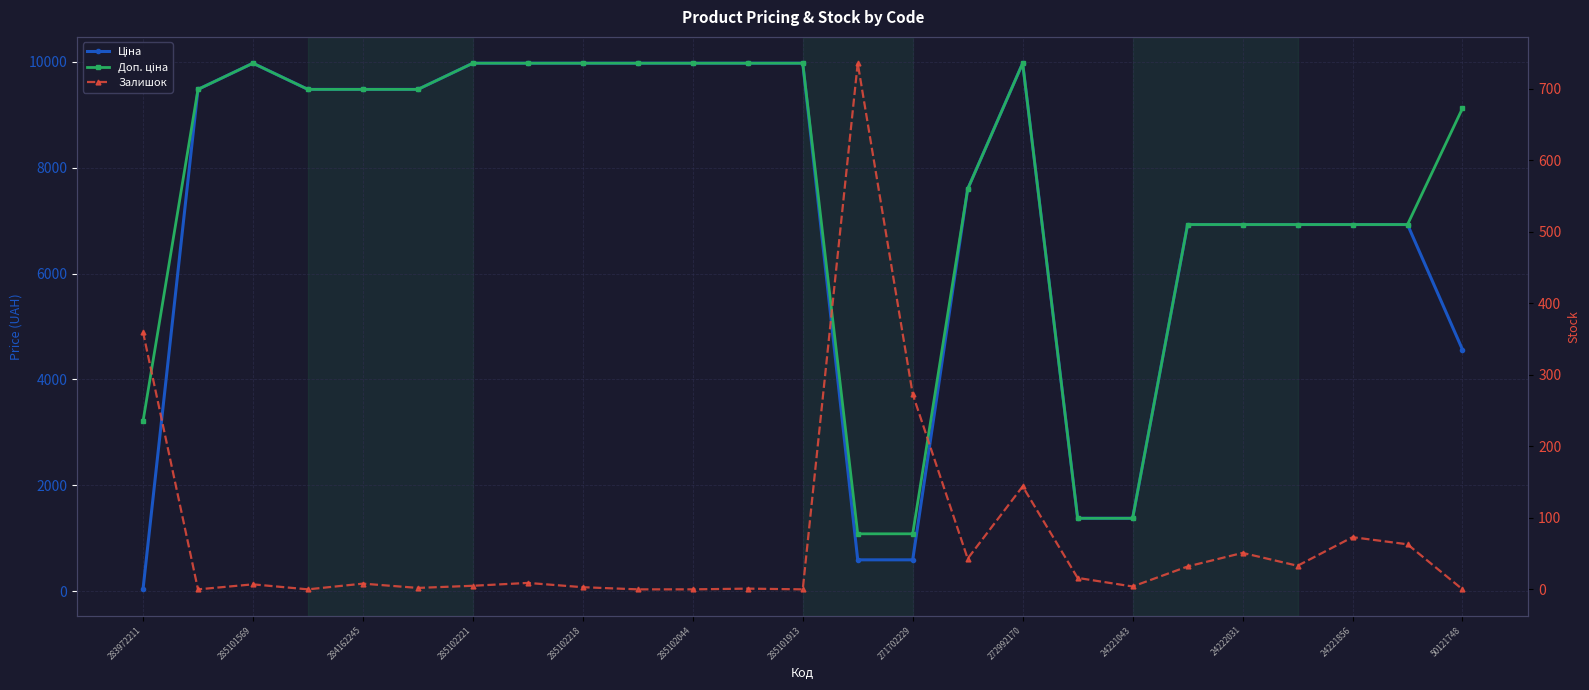

At which category is the sum across all series the highest?

272992170